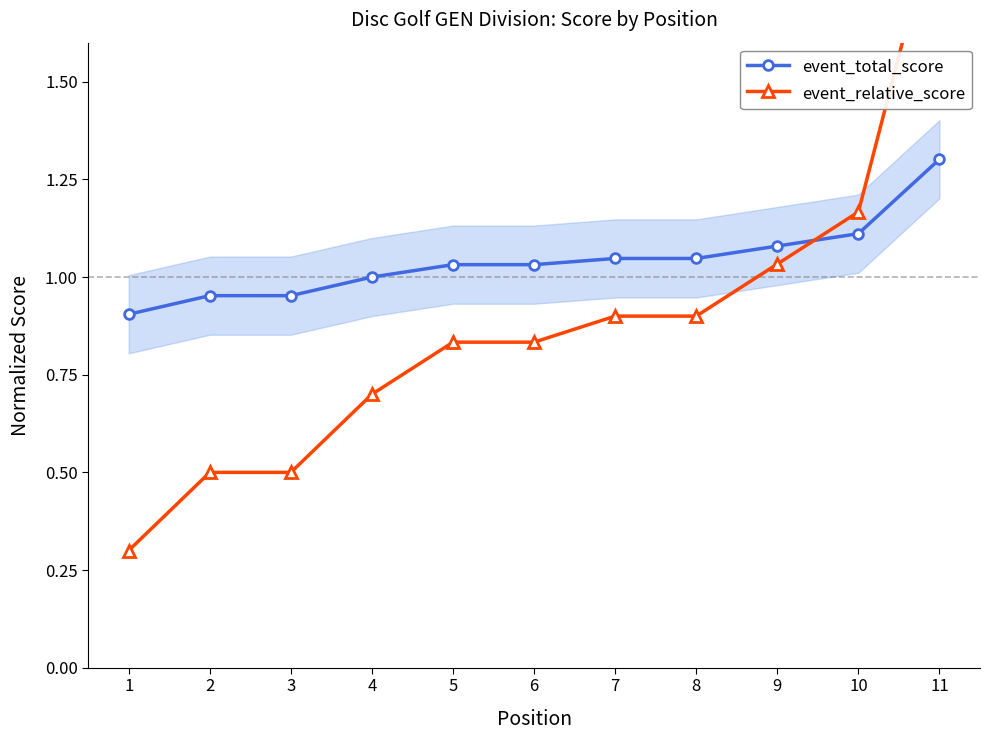

Where do event_total_score and event_relative_score first cross each other?

9 and 10